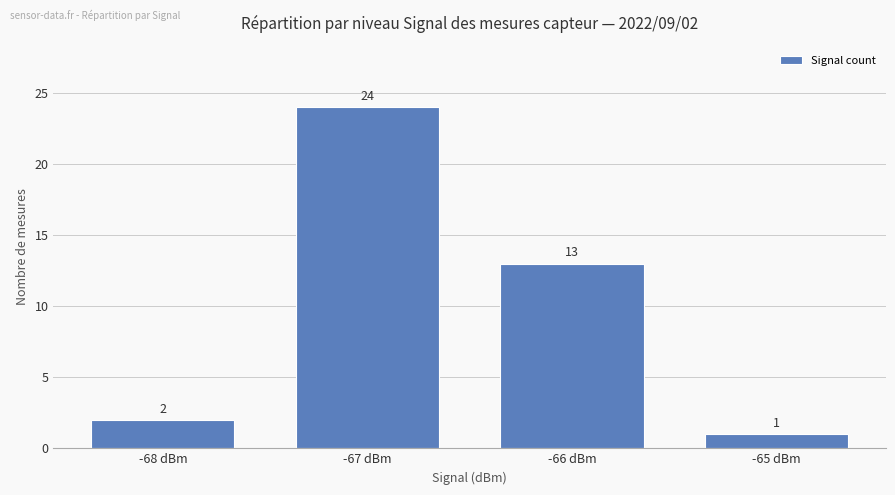

Is it true that the value at -66 dBm is 13?

True